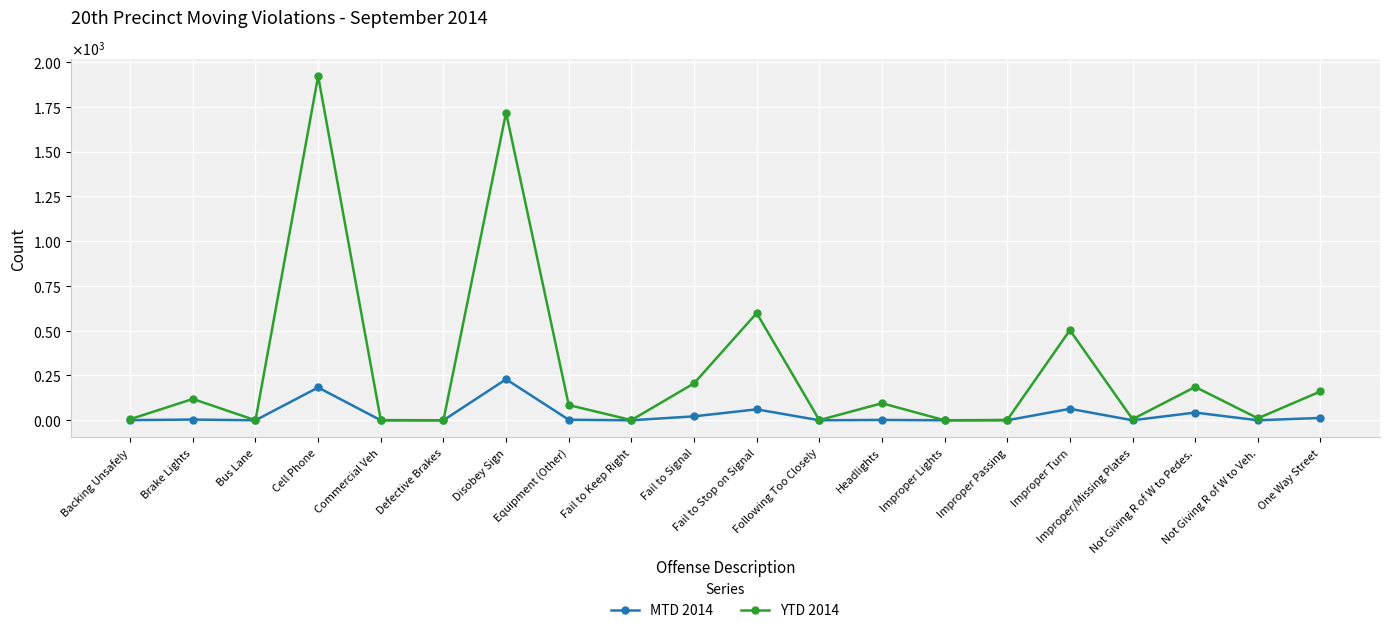

At which label does MTD 2014 first exceed 2?

Brake Lights